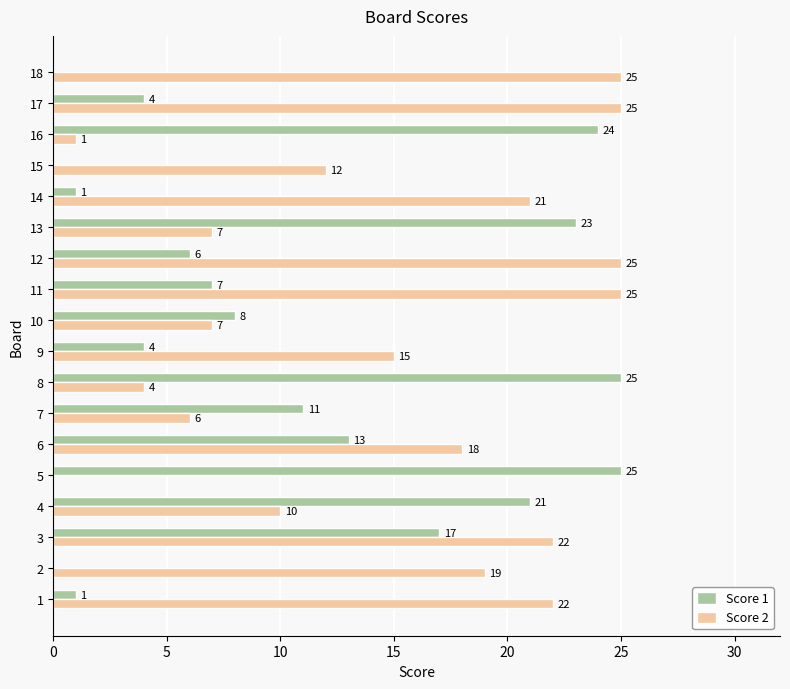

Which series has the largest total across all categories?

Score 2